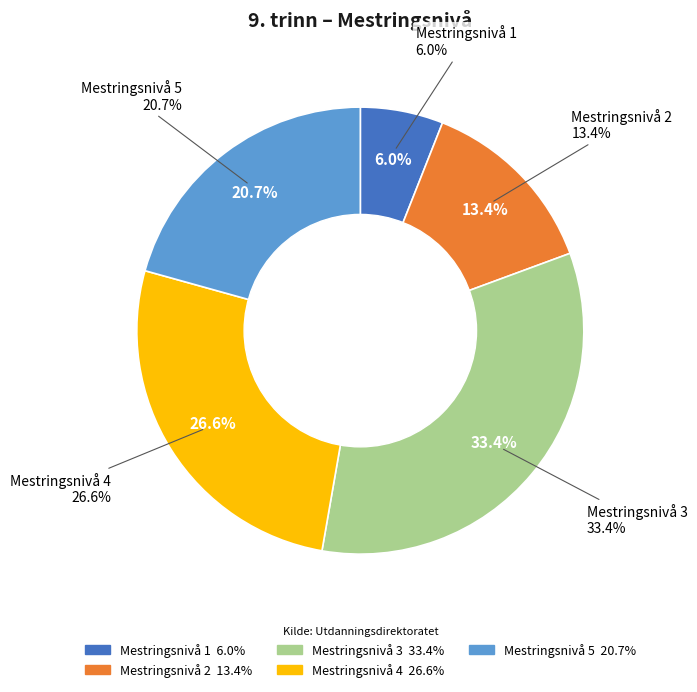

Approximately how many times larger is the value at Mestringsnivå 4 compared to Mestringsnivå 1?

4.4